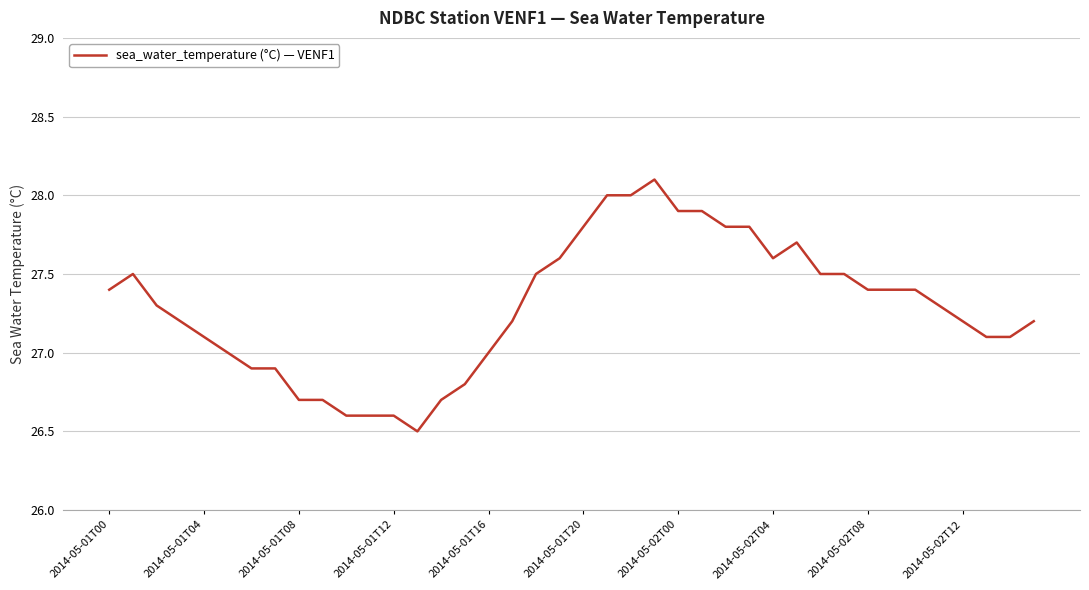

What is the difference between the maximum and minimum values?

1.6